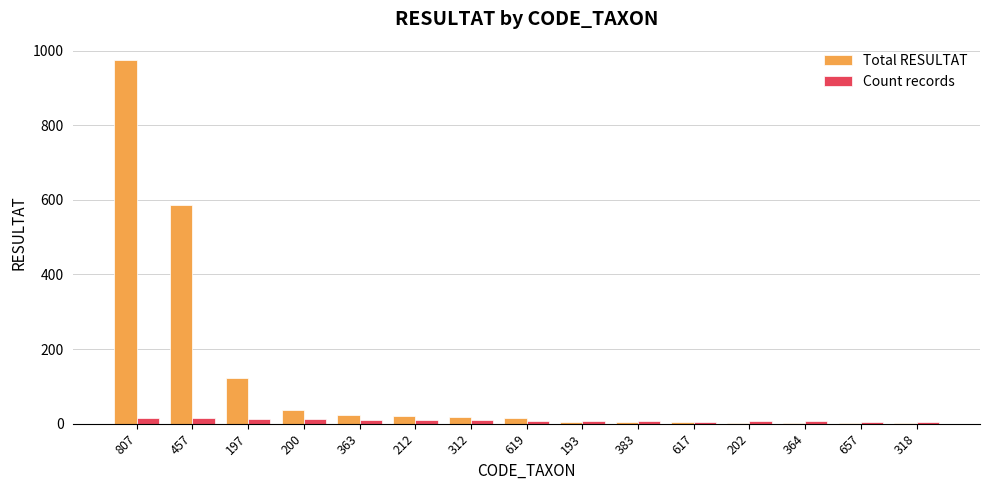

Where is Total RESULTAT nearest to the value 488?

457